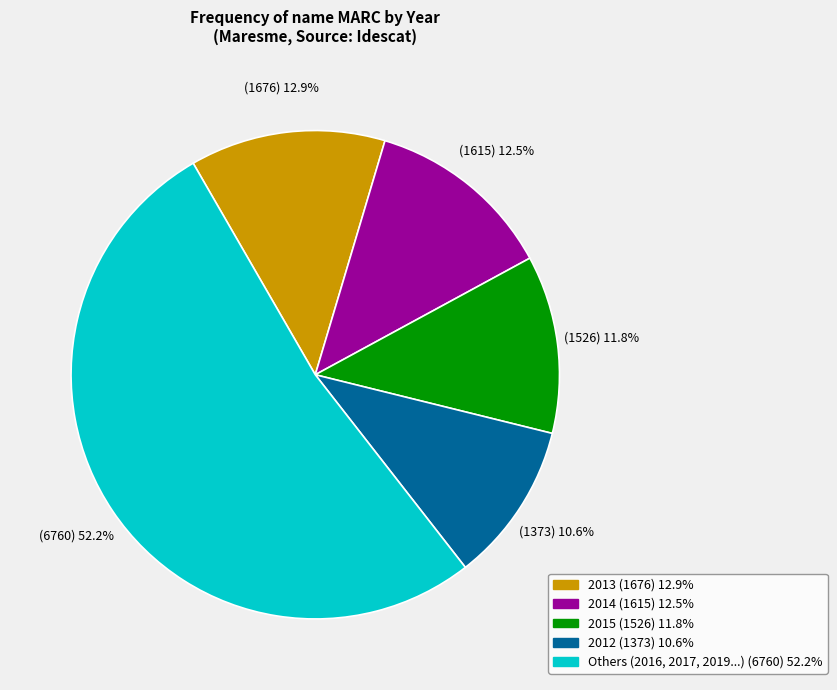

How many segments does this pie chart have?

5